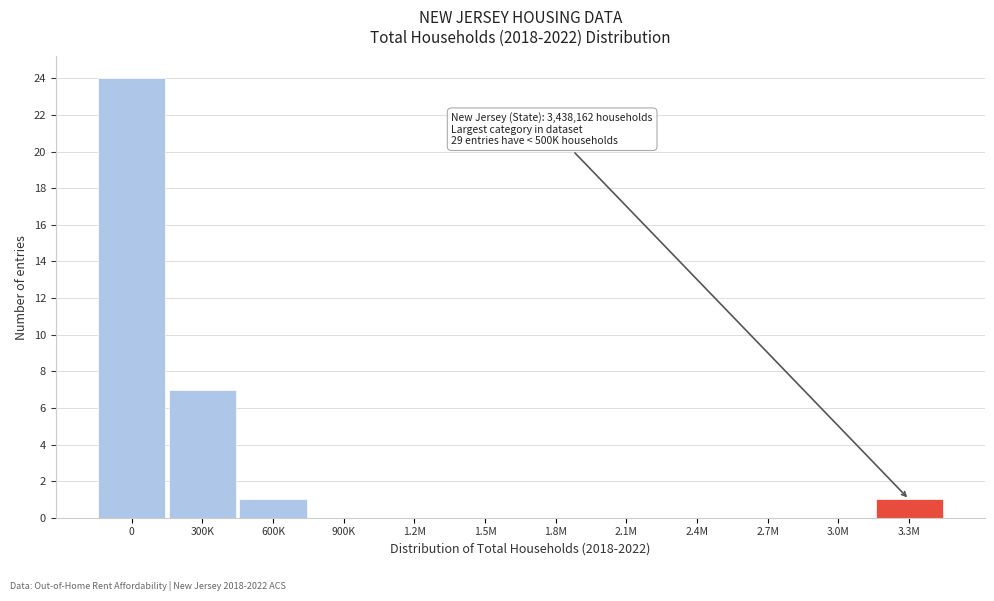

Reading right to left, what are all the values shown in this chart?

3.3M=1	3.0M=0	2.7M=0	2.4M=0	2.1M=0	1.8M=0	1.5M=0	1.2M=0	900K=0	600K=1	300K=7	0=24